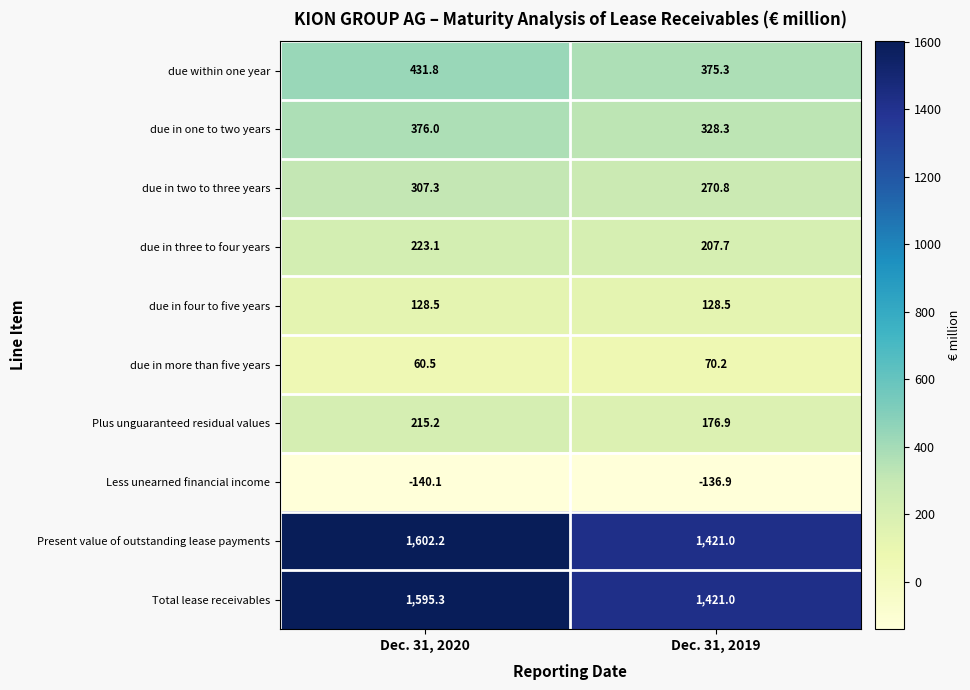

What is the total value across all series at Dec. 31, 2019?

4262.8